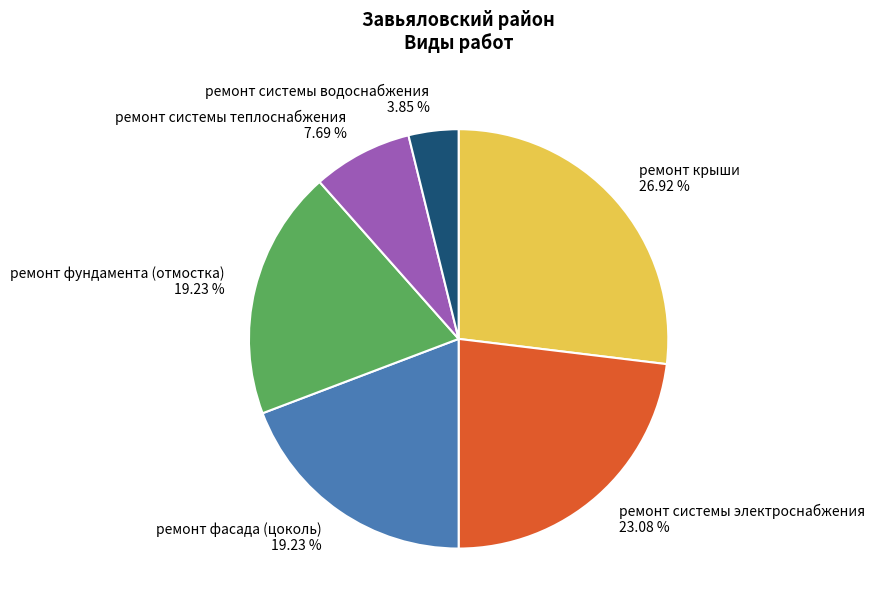

How many slices are in this pie chart?

6